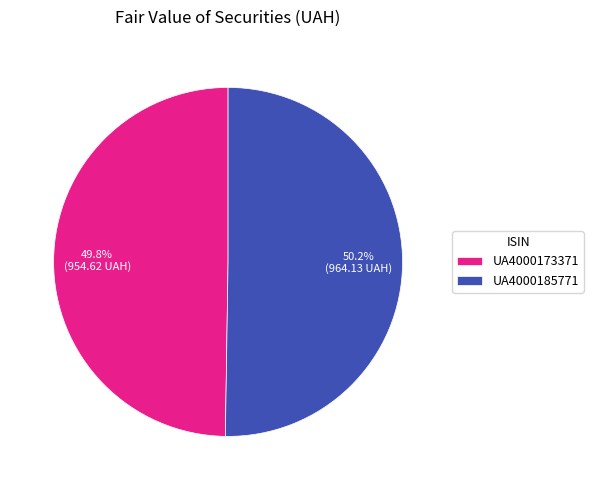

How much of the chart is everything except UA4000185771?

49.8%